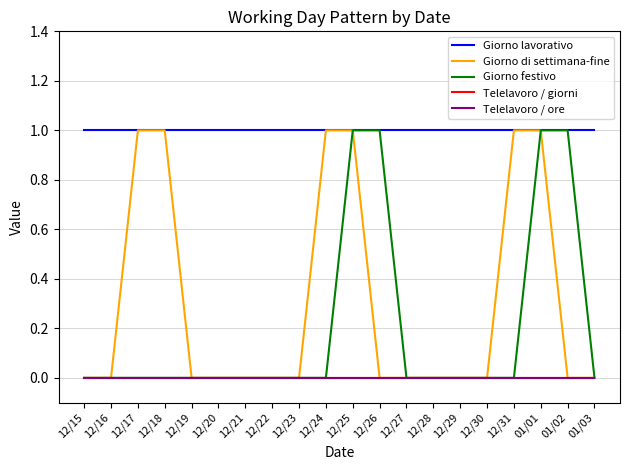

Is the value of Giorno di settimana-fine at 12/28 greater than the value of Giorno lavorativo at 12/29?

No